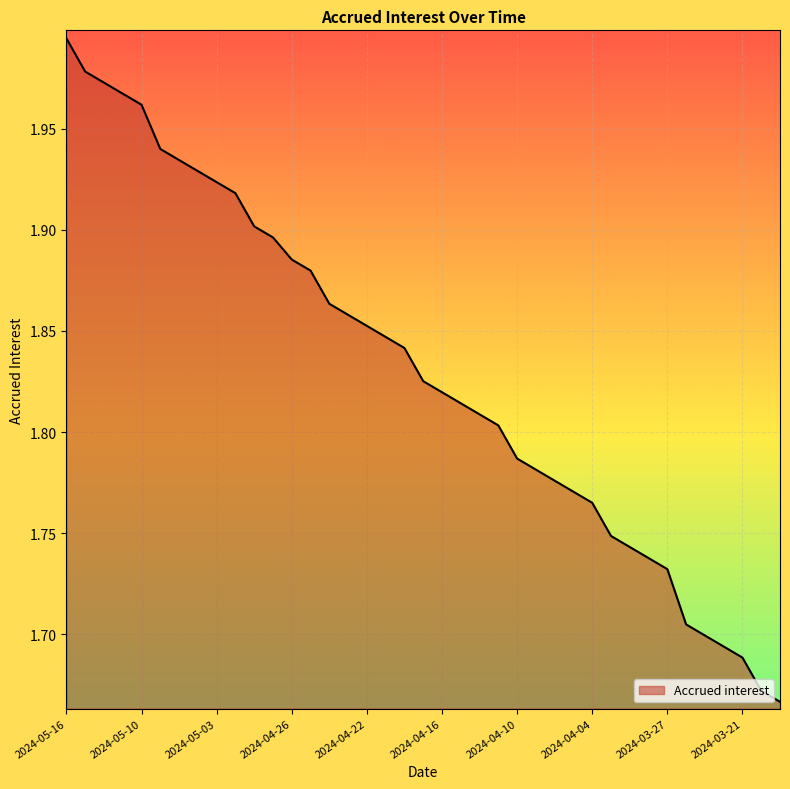

What is the difference between the maximum and minimum values?

0.3